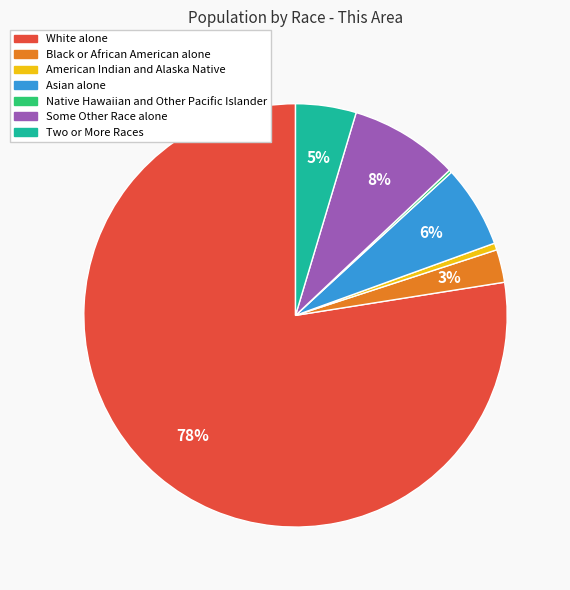

To the nearest percent, what is the combined percentage of White alone and Two or More Races?

82%